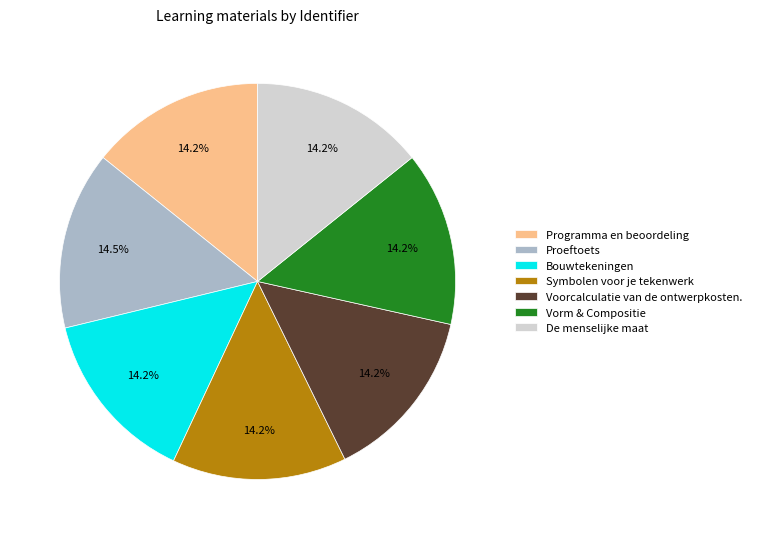

What percentage do Vorm & Compositie and De menselijke maat together represent?

28.5%